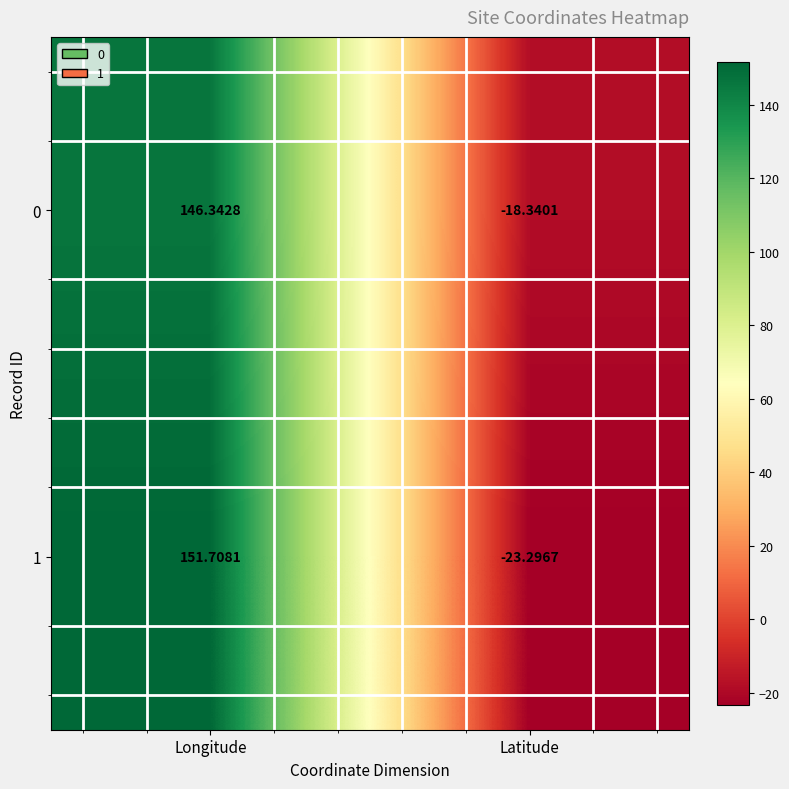

Which series changed the most between Longitude and Latitude?

1